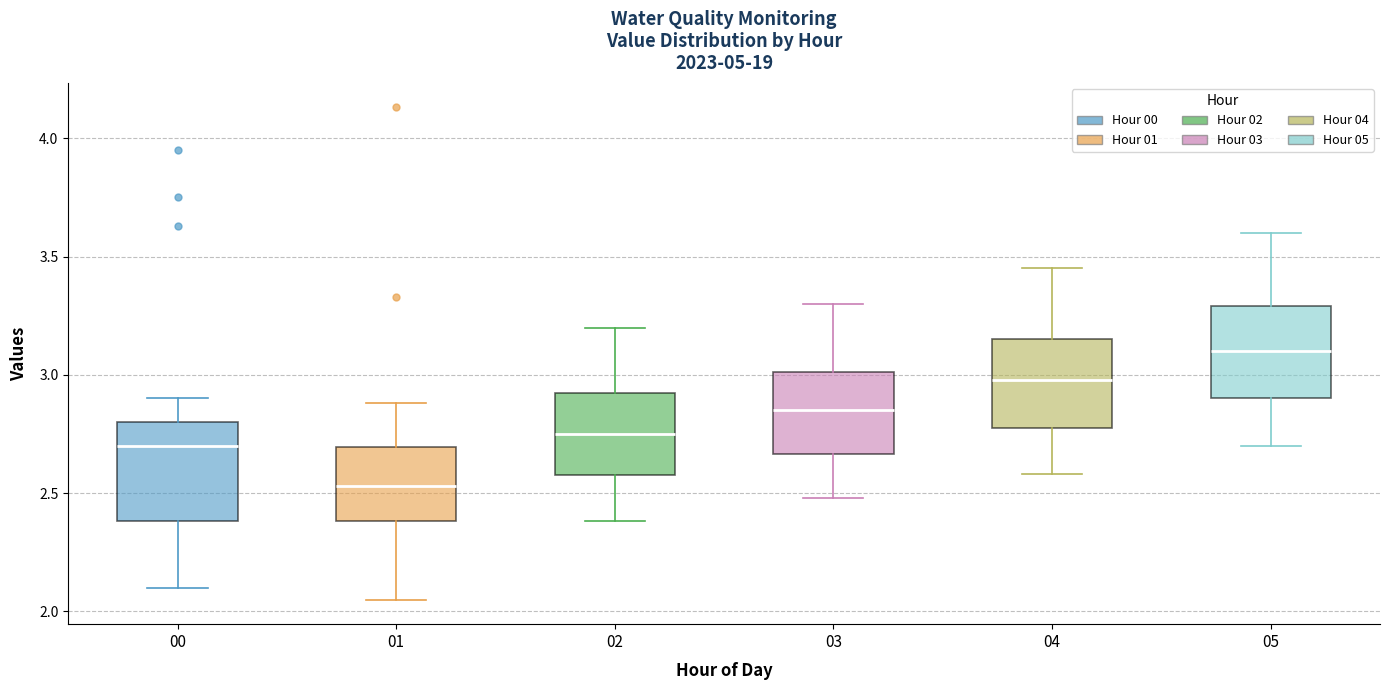

Where does the median line of the box at x = 01 sit on the y-axis? The values are not printed on the chart, so give them approximately, as read against the axis.

2.55